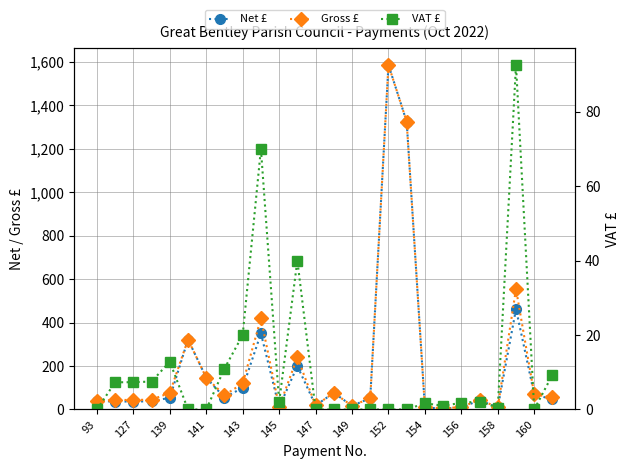

How many series are shown in this chart?

3